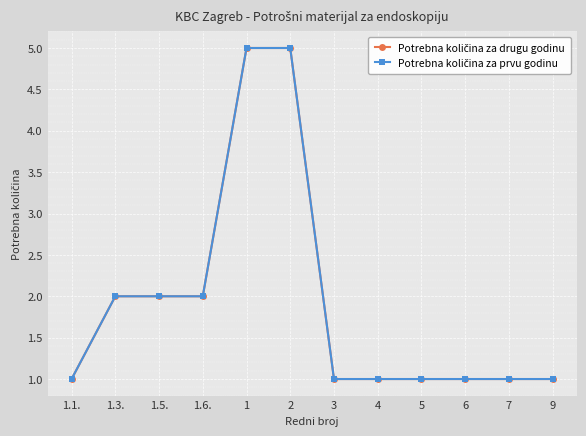

What is the difference between the second highest and minimum values in the Potrebna količina za drugu godinu series?

4